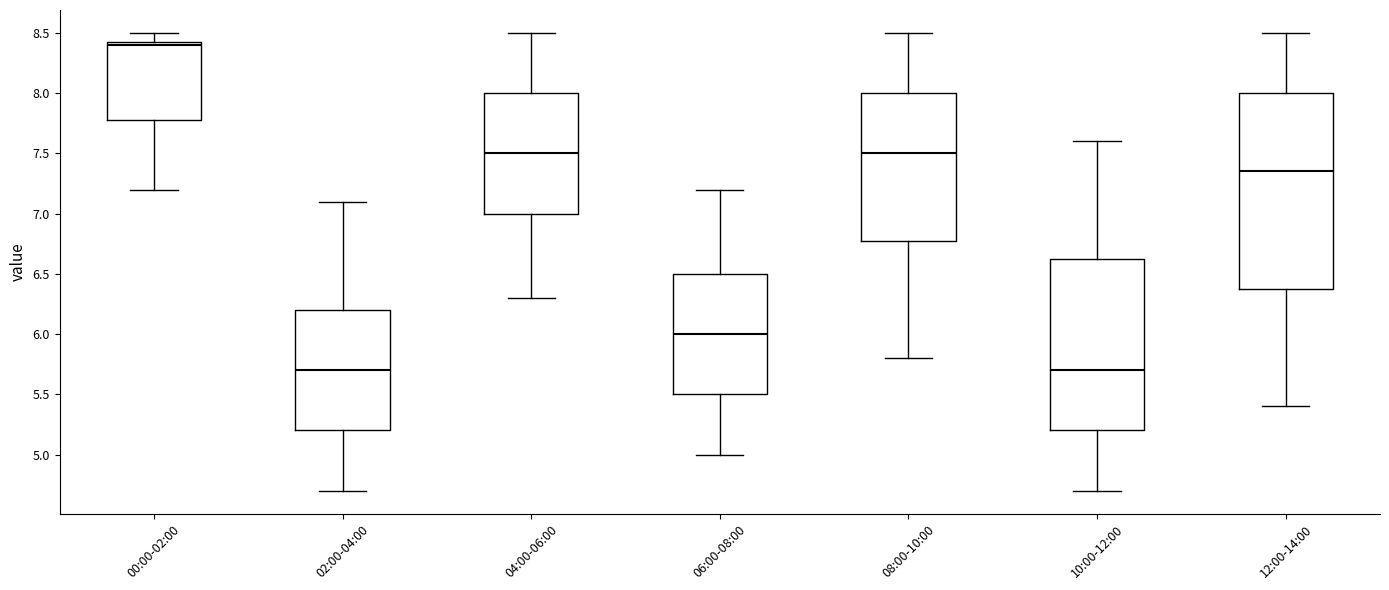

Reading left to right, transcribe this box plot: for each box, give where its median line is, the range the box spans, and where its two whiskers end, as read against the y-axis. The values are not printed on the chart, so give them approximately, as read against the axis.

00:00-02:00: median 8.40, box 7.80 to 8.45, whiskers 7.20 to 8.50
02:00-04:00: median 5.70, box 5.20 to 6.20, whiskers 4.70 to 7.10
04:00-06:00: median 7.50, box 7.00 to 8.00, whiskers 6.30 to 8.50
06:00-08:00: median 6.00, box 5.50 to 6.50, whiskers 5.00 to 7.20
08:00-10:00: median 7.50, box 6.80 to 8.00, whiskers 5.80 to 8.50
10:00-12:00: median 5.70, box 5.20 to 6.65, whiskers 4.70 to 7.60
12:00-14:00: median 7.35, box 6.40 to 8.00, whiskers 5.40 to 8.50